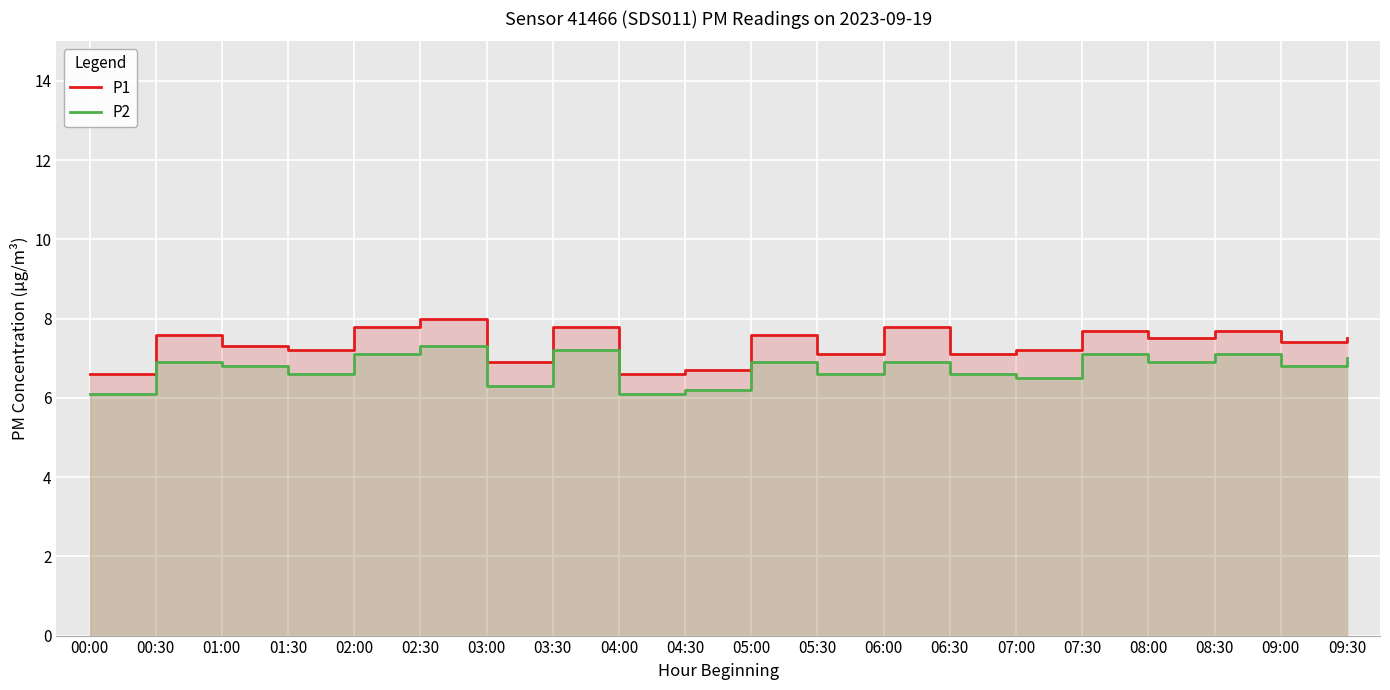

What is the sum of the P2 values at 09:00 and 06:30?

13.4